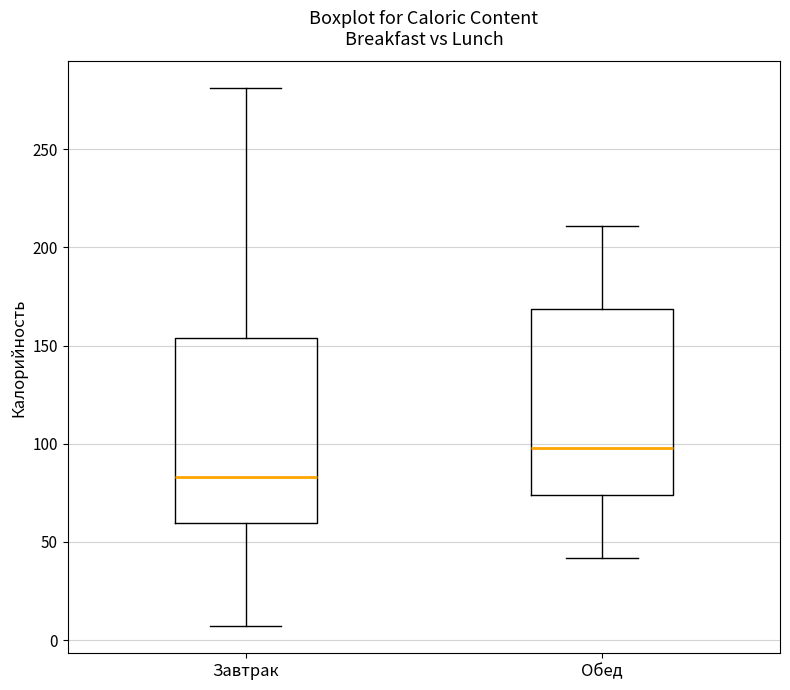

Which box has the lowest median line?

Завтрак